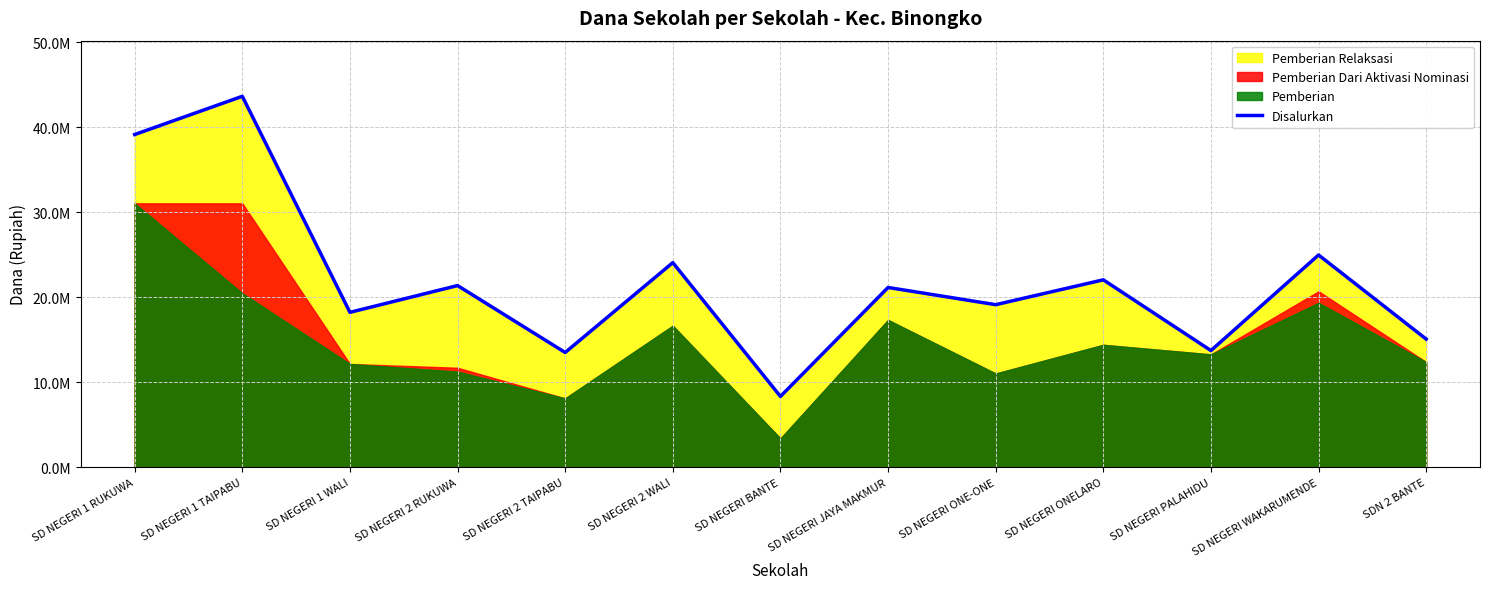

Which category has the highest value across all series?

SD NEGERI 1 TAIPABU